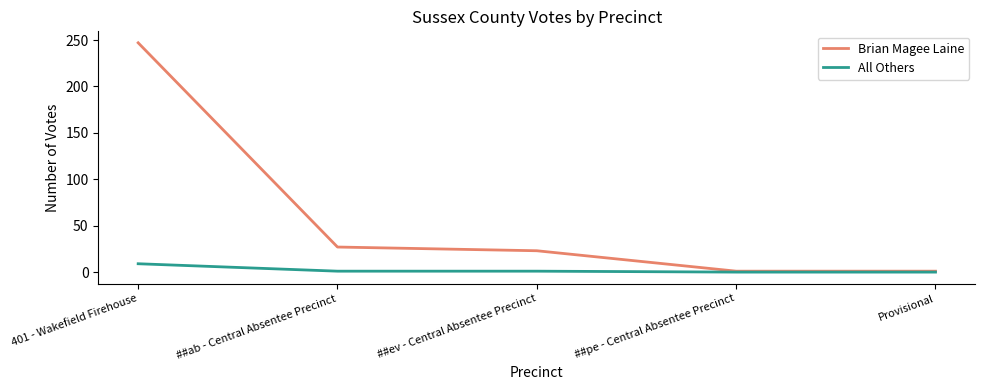

At which label does Brian Magee Laine reach its peak?

401 - Wakefield Firehouse